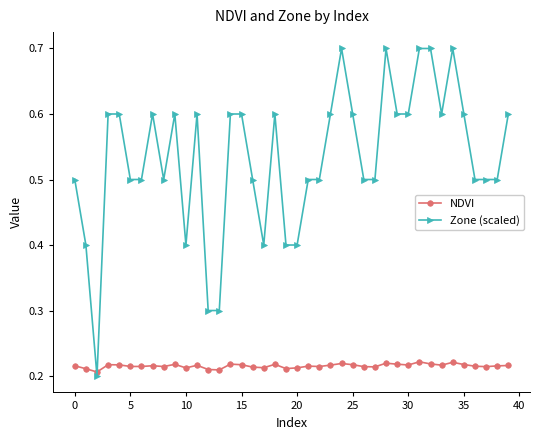

How many intersections are there between Zone (scaled) and NDVI?

2